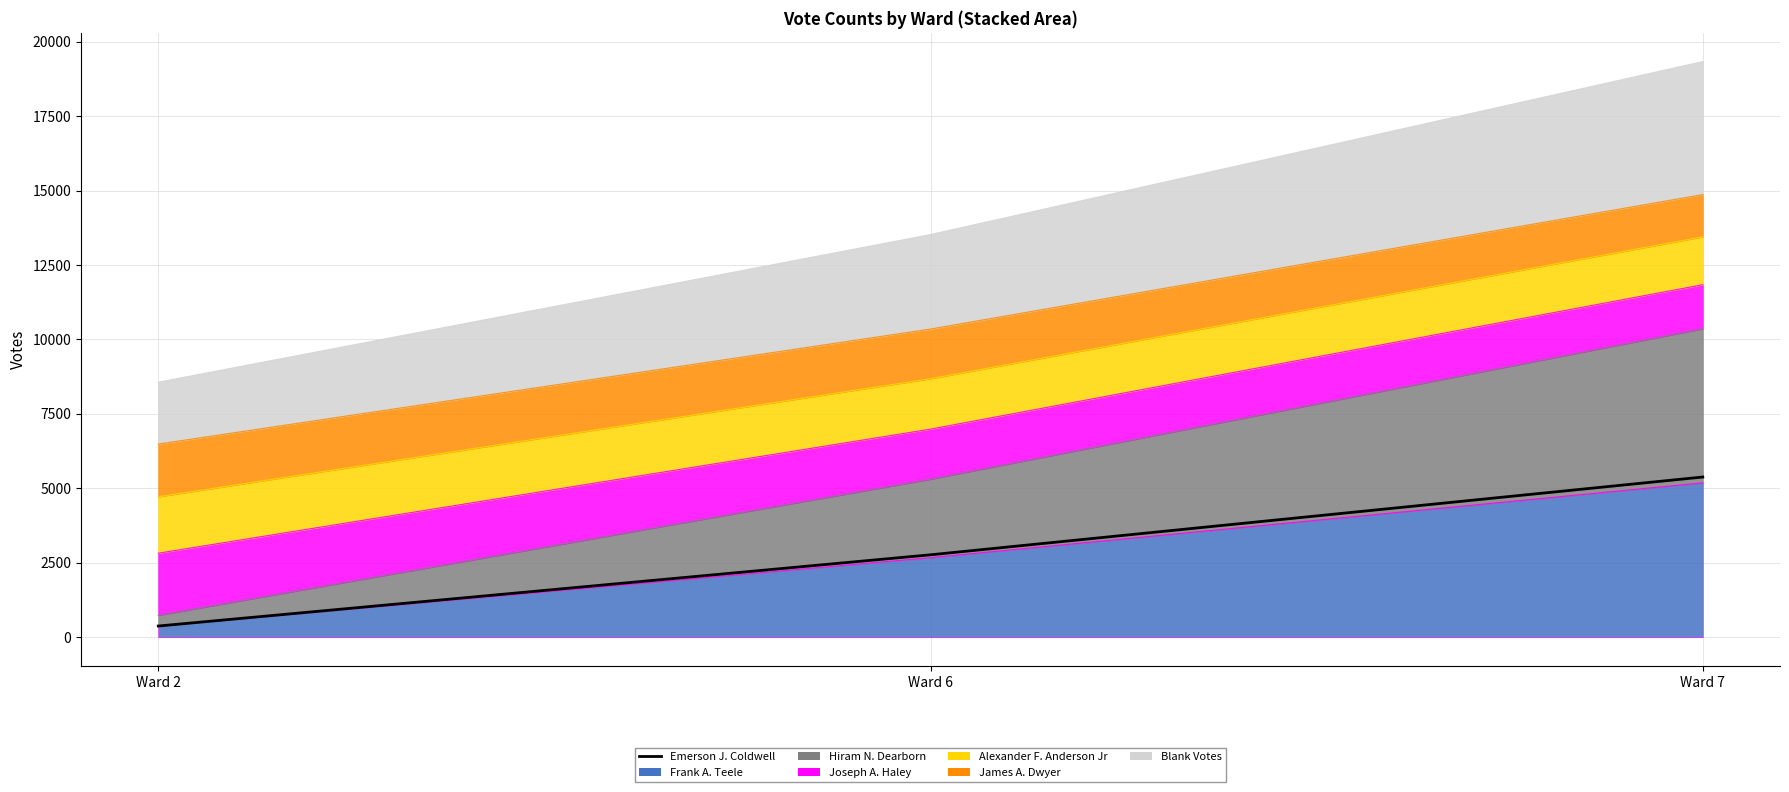

Rank the categories by value from highest to lowest.

Ward 7, Ward 6, Ward 2